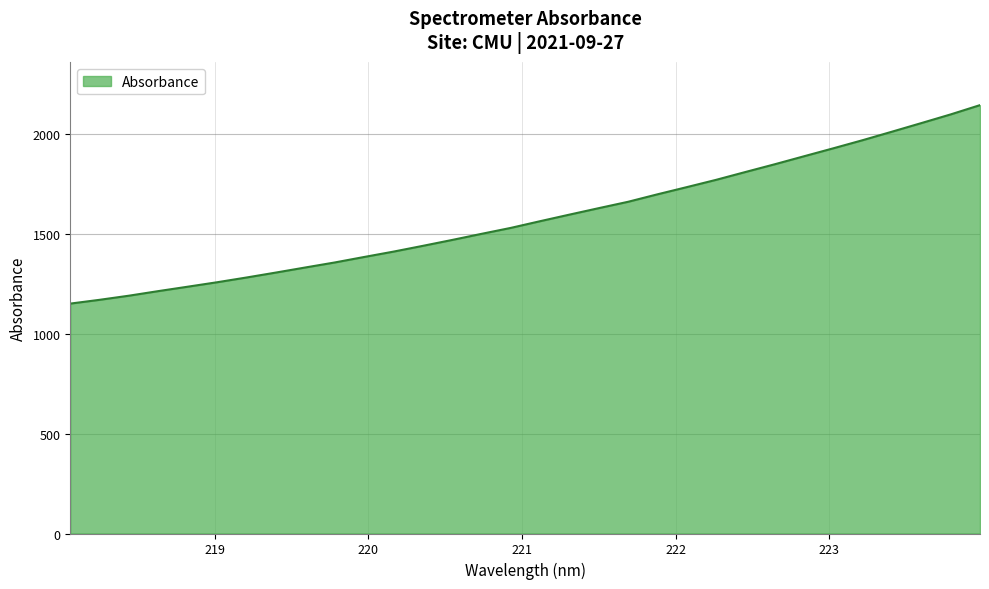

What is the greatest value displayed?

2147.0